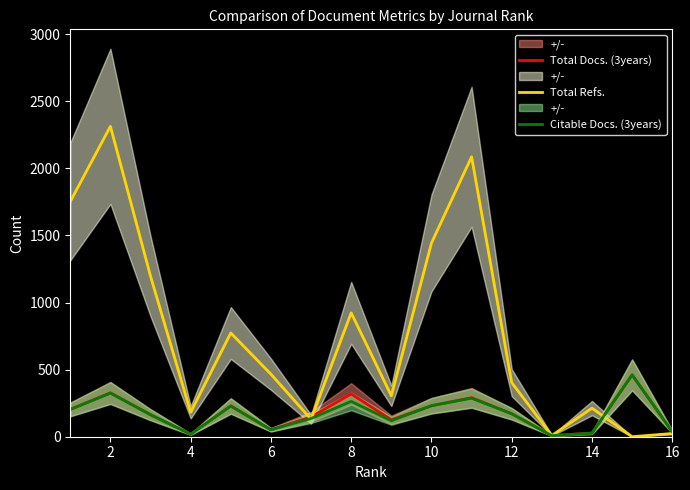

True or false: Total Docs. (3years) and Citable Docs. (3years) cross at least once.

False